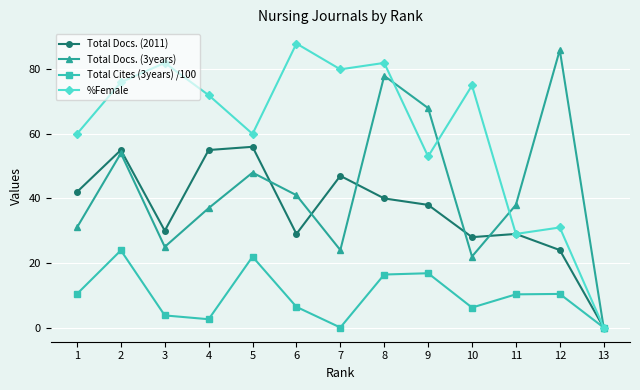

The Total Docs. (3years) series shows 54.0 at 2. True or false?

True